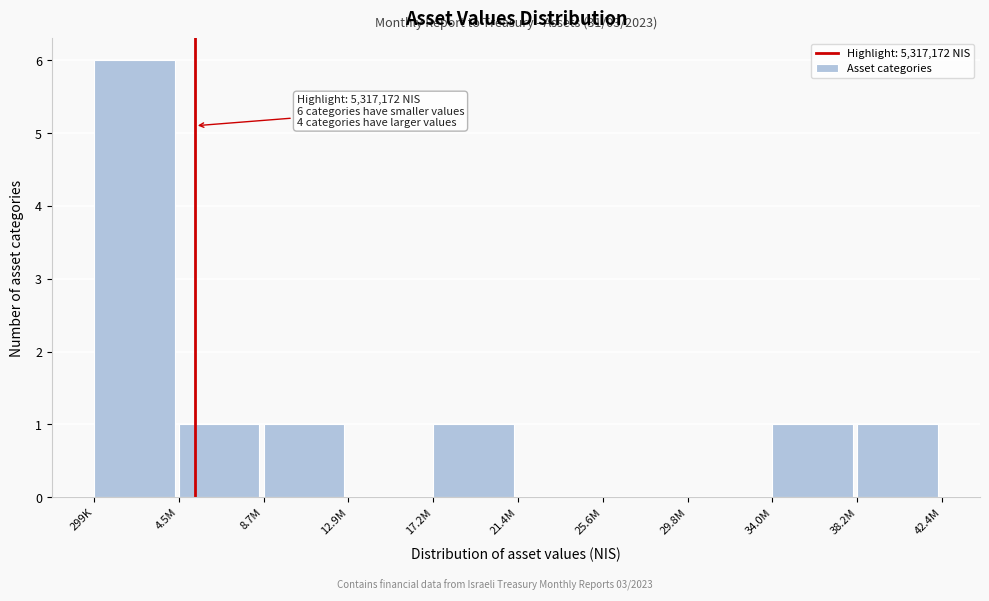

Reading left to right, extract all data points from this chart.

299K=6	4.5M=1	8.7M=1	12.9M=0	17.2M=1	21.4M=0	25.6M=0	29.8M=0	34.0M=1	38.2M=1